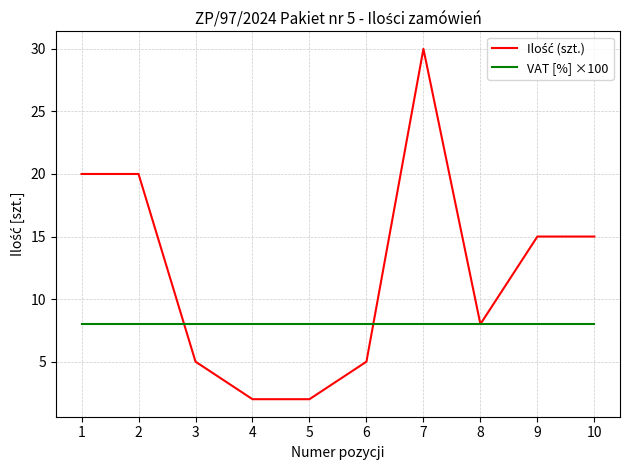

What is the total value across all series at 7?

38